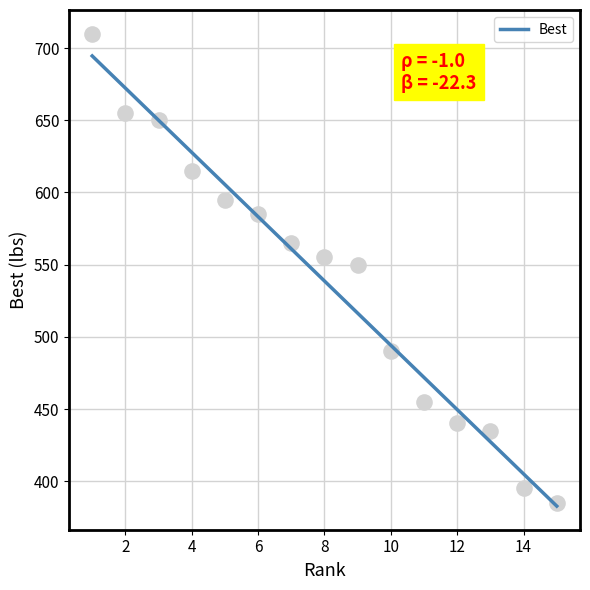

What is the change in value from 4 to 10?

-125